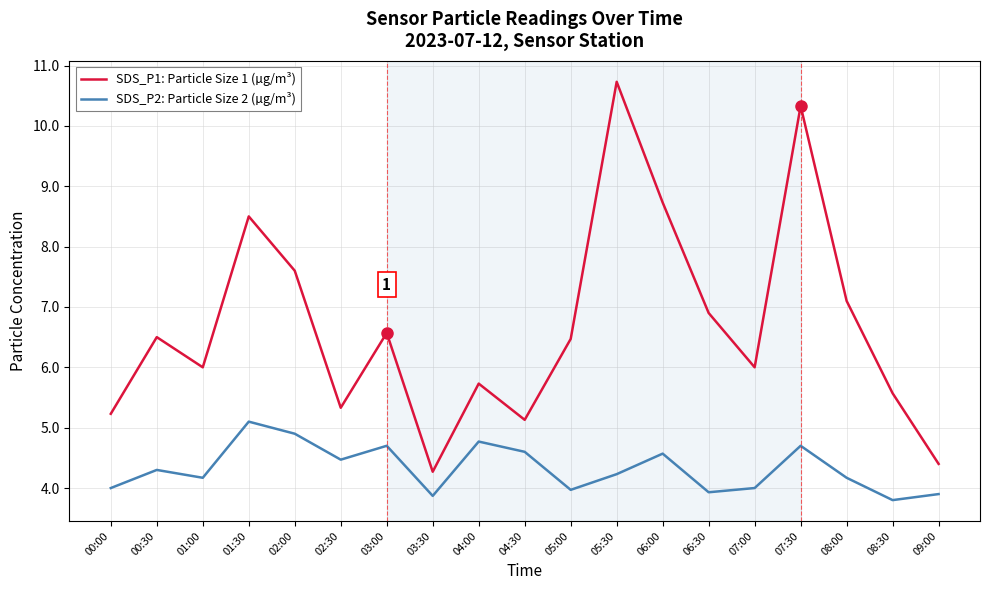

Where is the first local minimum for SDS_P2: Particle Size 2 (µg/m³)?

01:00